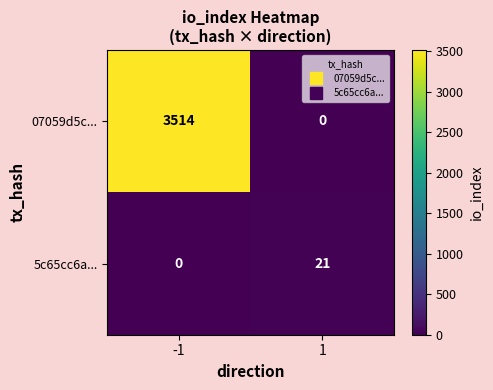

What value does the 07059d5c... series have at -1, to the nearest 100?

3500